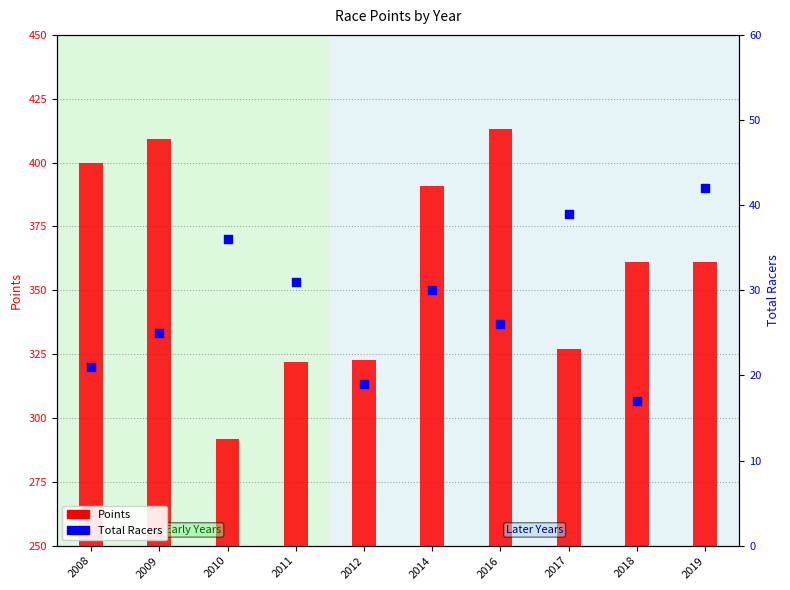

What are all the series names shown in the legend?

Points, Total Racers